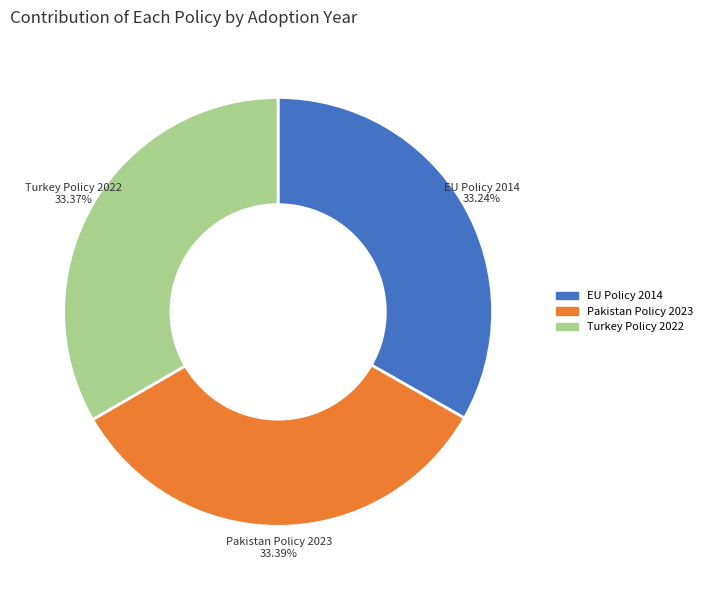

Does any single category account for the majority?

No